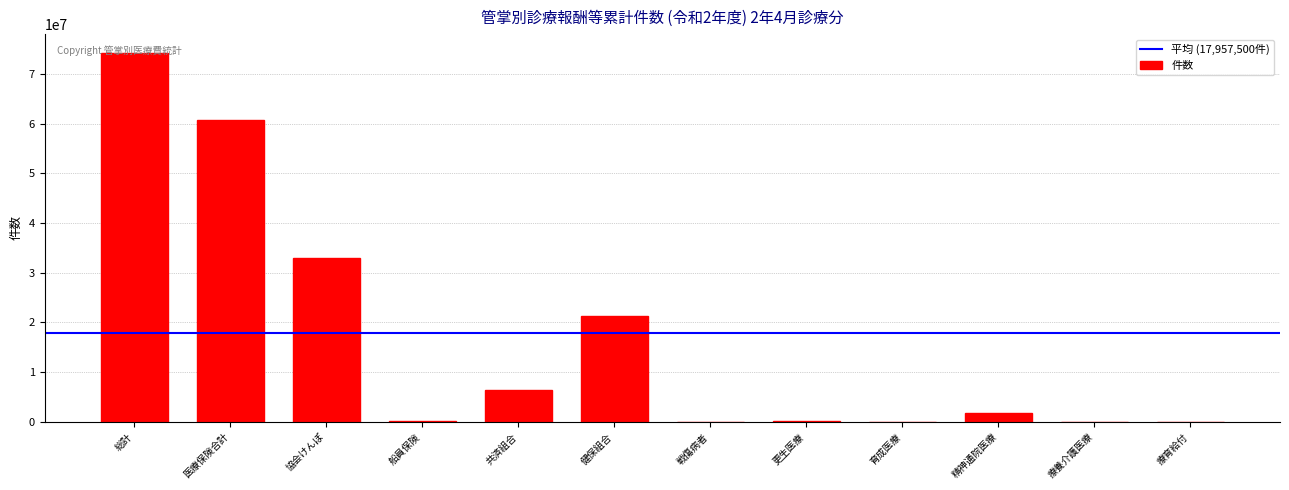

What is the sum of the values at 精神通院医療 and 協会けんぽ?

34666587